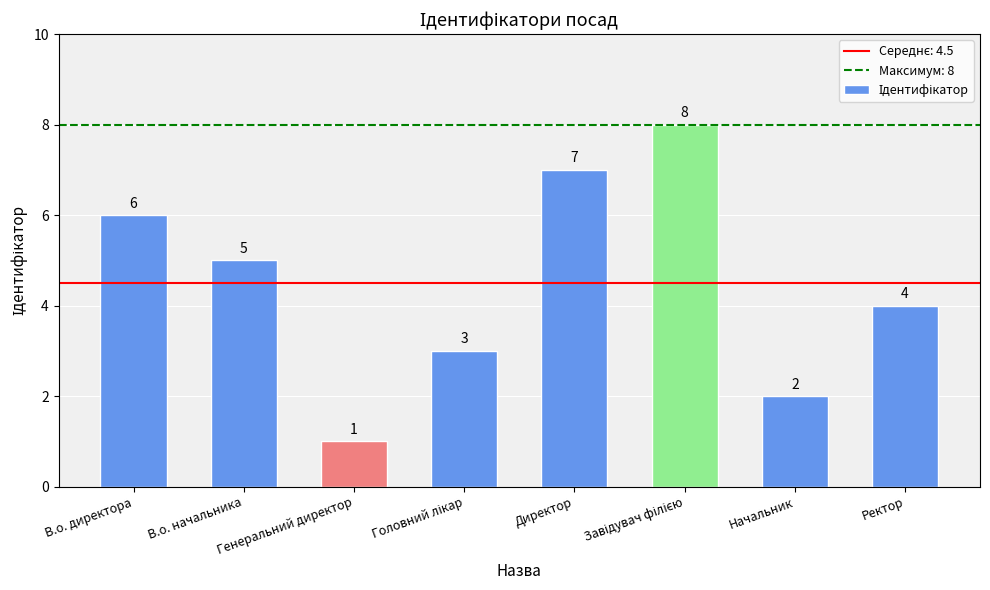

What is the value of the 2nd bar from the left?

5